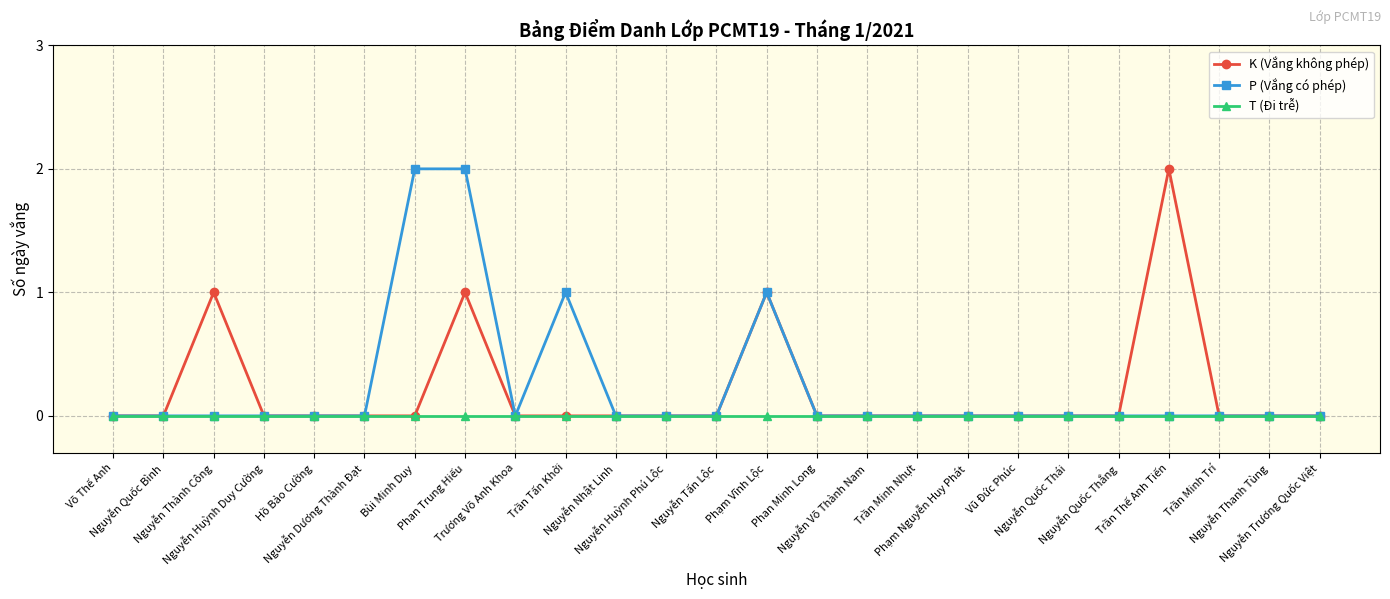

True or false: K (Vắng không phép) has more than 2 points higher than both neighbors.

True